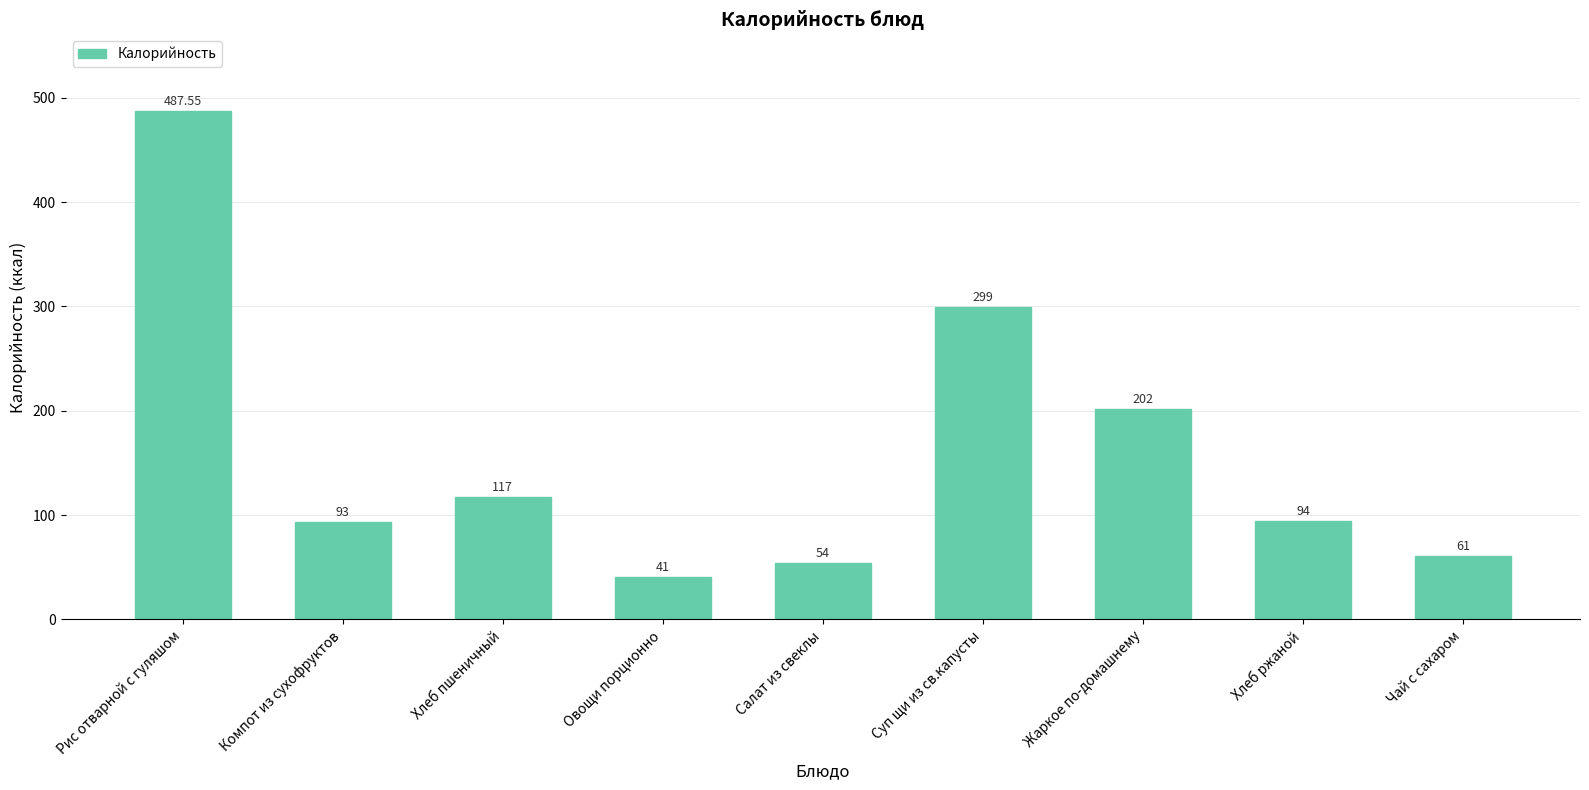

How many bars are there in total?

9